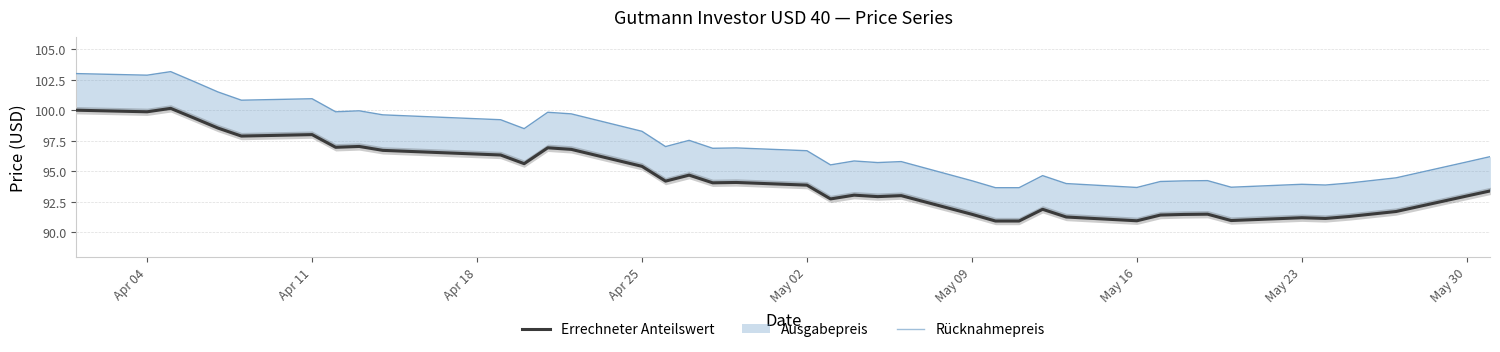

At which label does Rücknahmepreis first exceed 93?

Apr 04